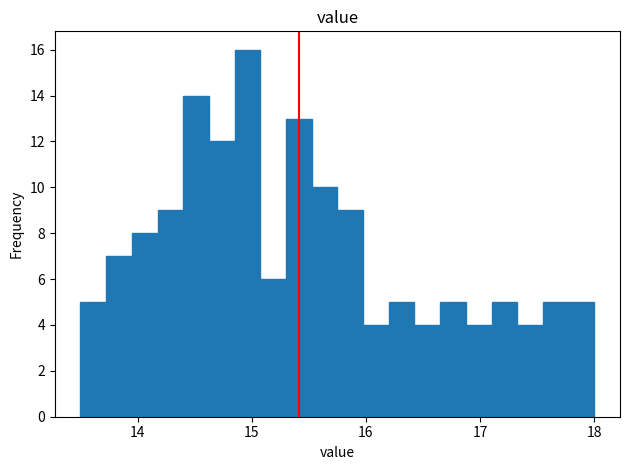

Read against the x-axis, roughly where is the centre of the tallest bar?

15.0